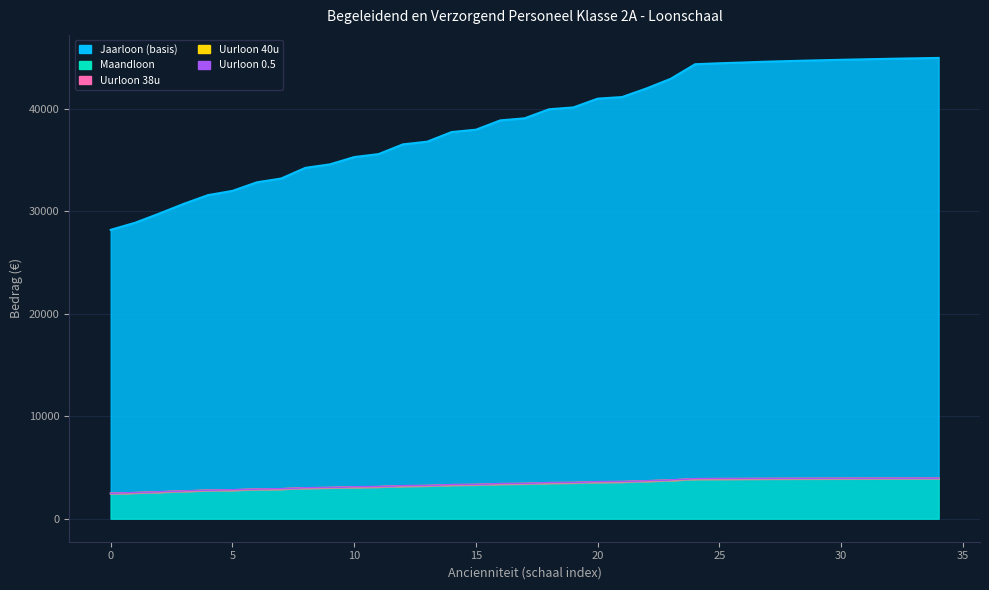

Read the Uurloon 0.5 value at 18.

3513.3